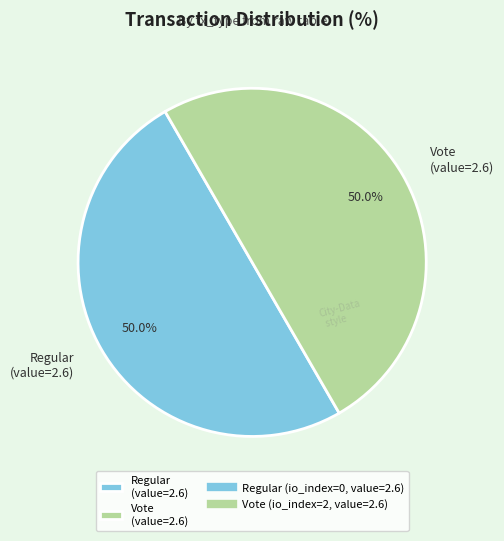

Count the number of slices in the pie.

2